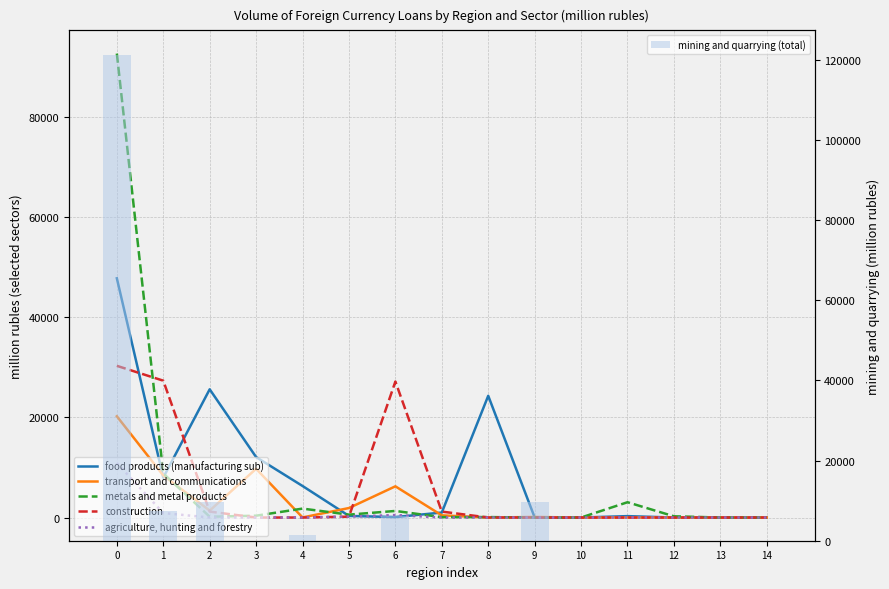

Between 7 and 13, which series saw the biggest shift?

construction